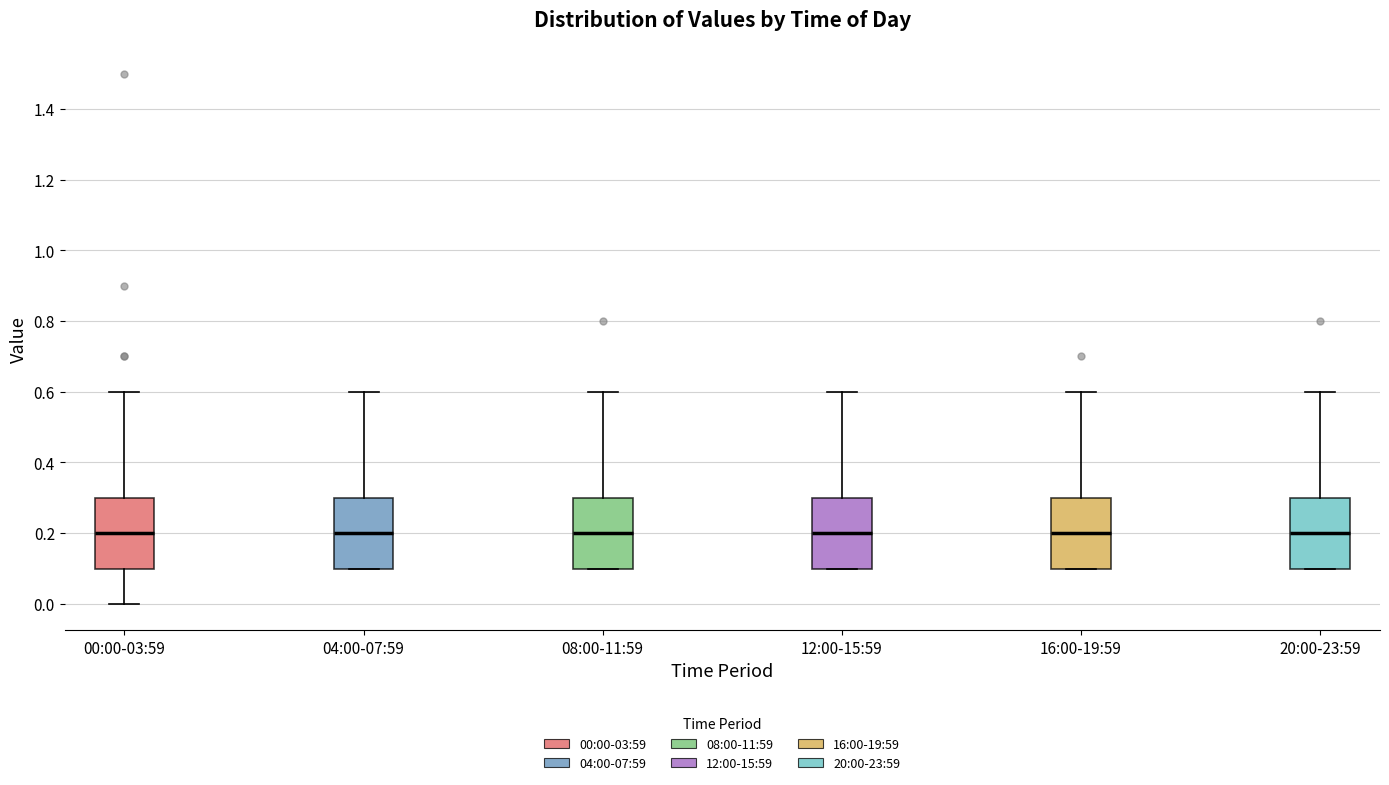

Reading left to right, transcribe this box plot: for each box, give where its median line is, the range the box spans, and where its two whiskers end, as read against the y-axis. The values are not printed on the chart, so give them approximately, as read against the axis.

00:00-03:59: median 0.2, box 0.1 to 0.3, whiskers 0.0 to 0.6
04:00-07:59: median 0.2, box 0.1 to 0.3, whiskers 0.1 to 0.6
08:00-11:59: median 0.2, box 0.1 to 0.3, whiskers 0.1 to 0.6
12:00-15:59: median 0.2, box 0.1 to 0.3, whiskers 0.1 to 0.6
16:00-19:59: median 0.2, box 0.1 to 0.3, whiskers 0.1 to 0.6
20:00-23:59: median 0.2, box 0.1 to 0.3, whiskers 0.1 to 0.6